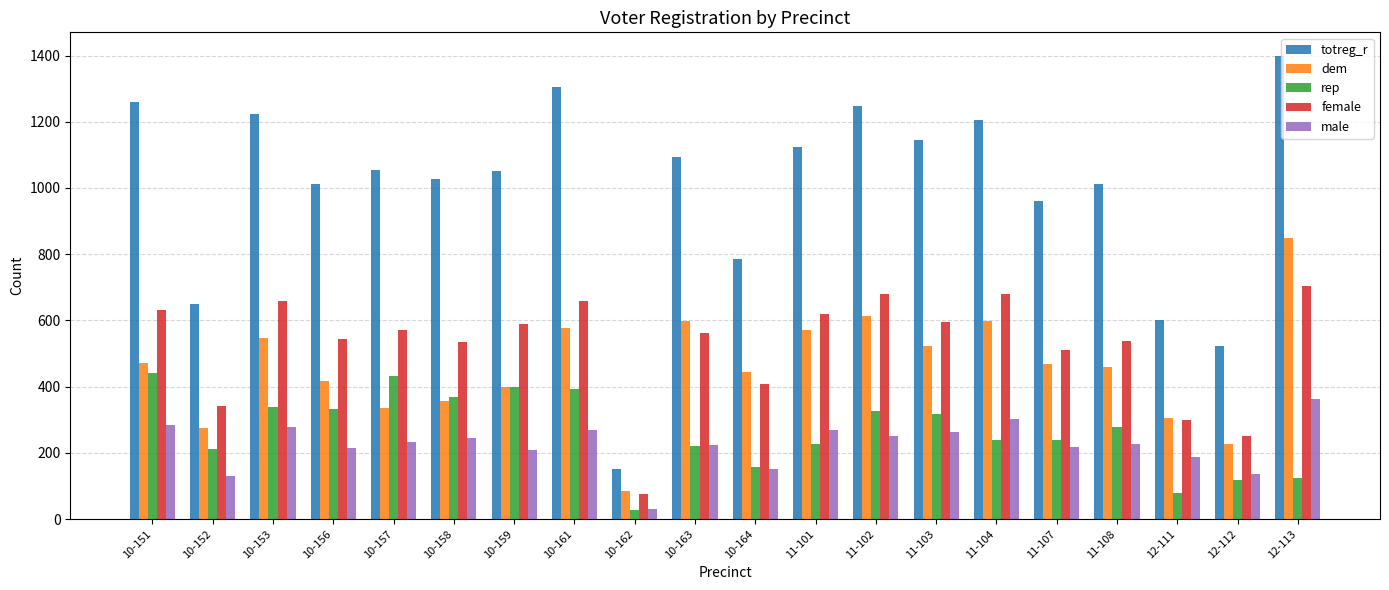

Between 10-151 and 11-108, which series saw the biggest shift?

totreg_r